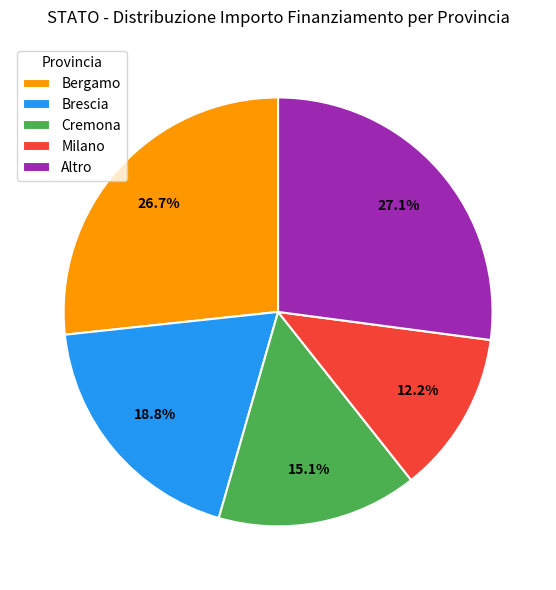

Do Altro and Brescia together represent more than half of the pie?

No